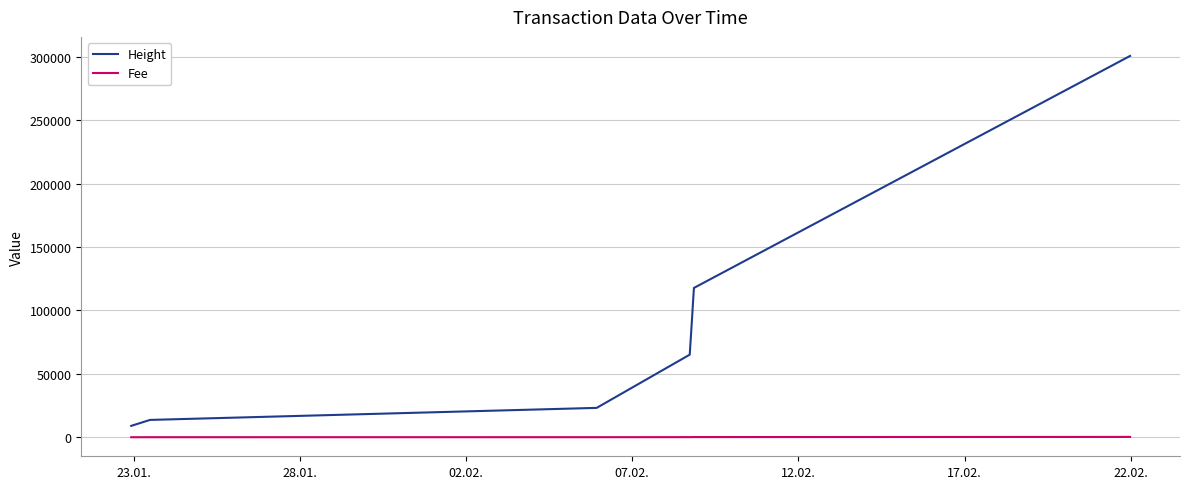

True or false: Fee and Height cross at least once.

False